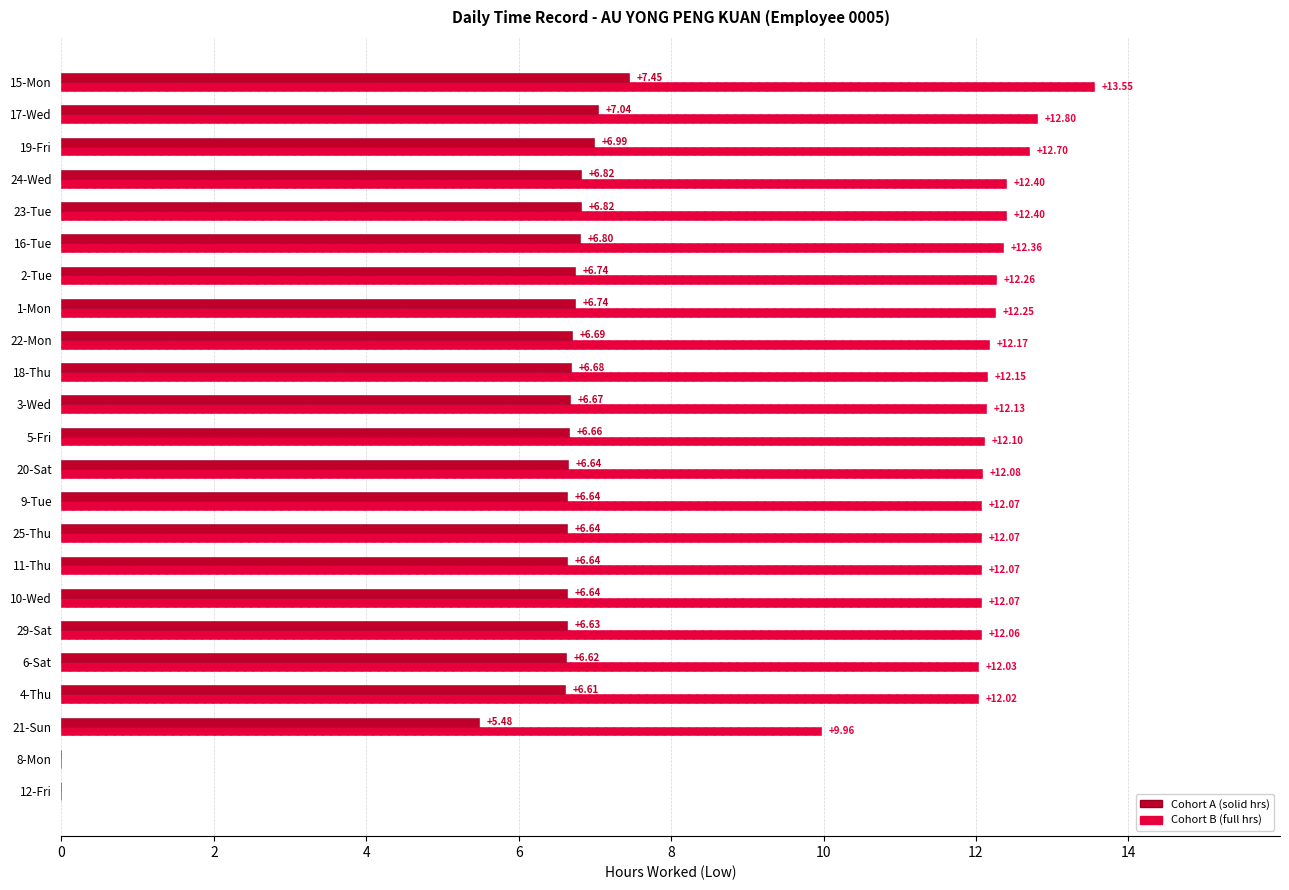

What is the total value across all series at 2-Tue?

19.0